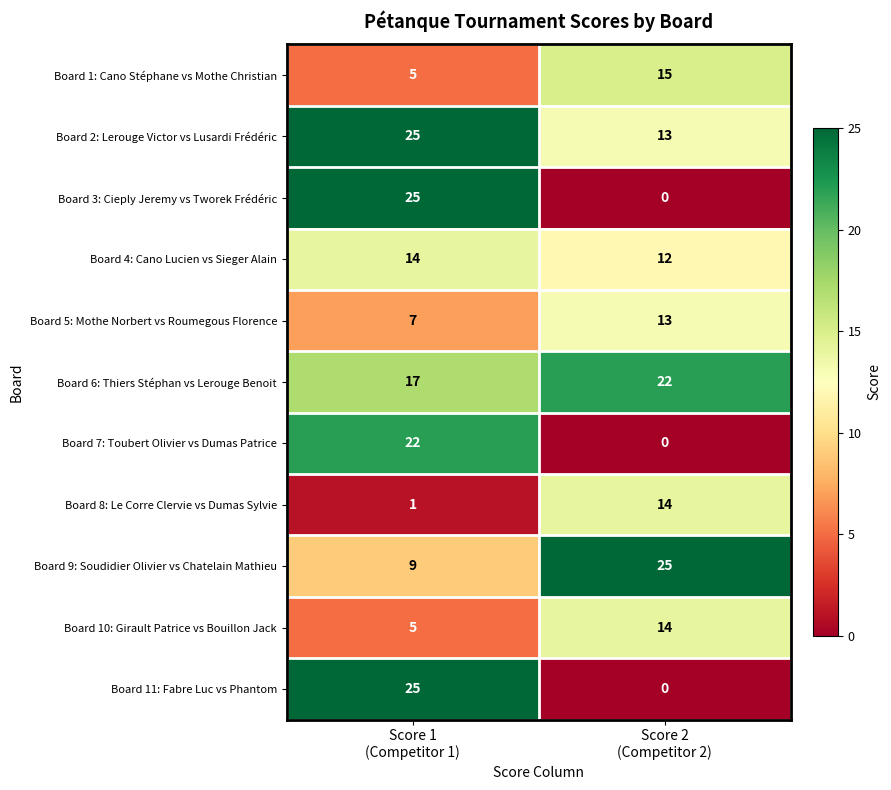

Which series has the largest total across all categories?

Board 6: Thiers Stéphan vs Lerouge Benoit